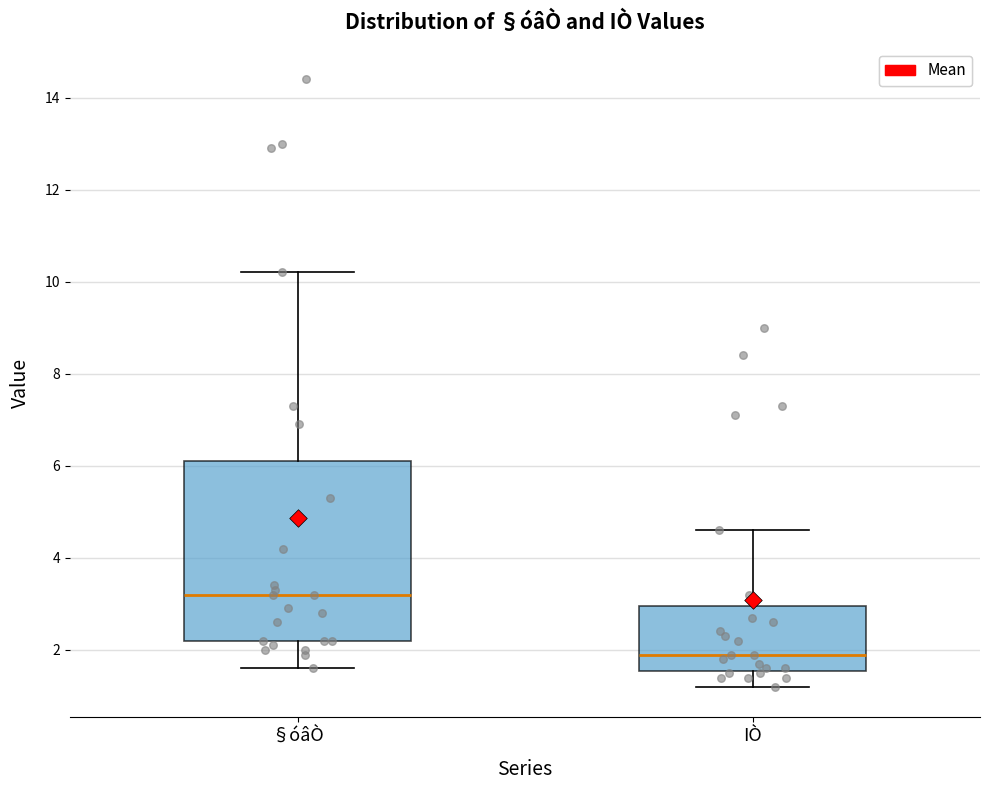

Which box has the lowest median line?

IÒ